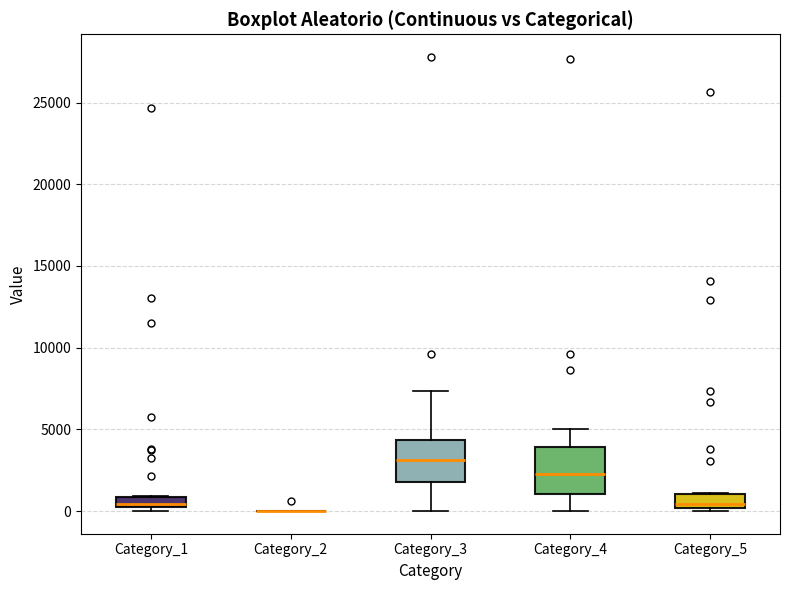

Where does the median line of the box for Category_4 sit on the y-axis? The values are not printed on the chart, so give them approximately, as read against the axis.

2000